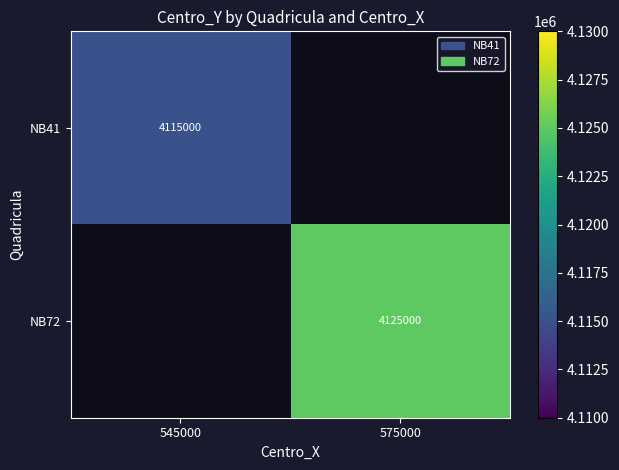

The value of NB72 at 575000 is 4125000. True or false?

True